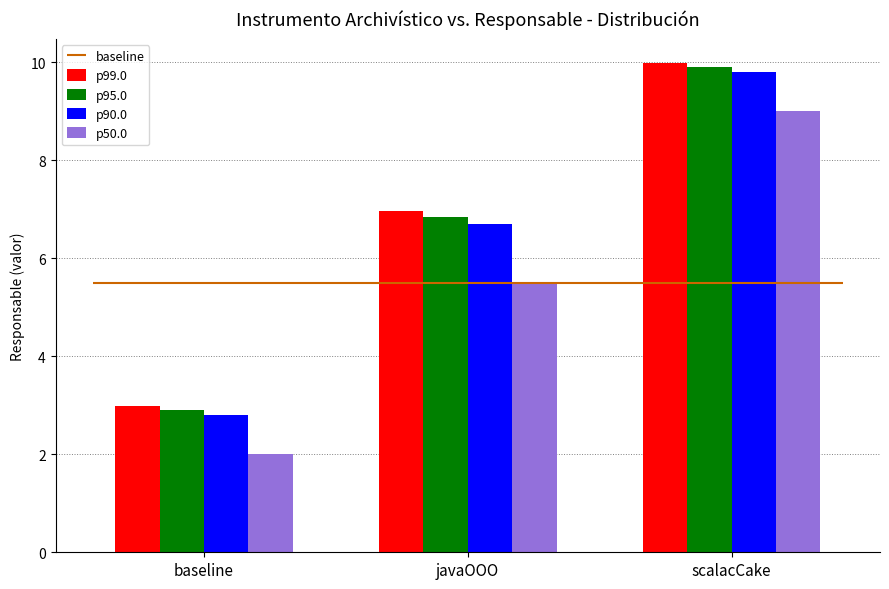

At baseline, list the series in order from smallest to largest.

p50.0, p90.0, p95.0, p99.0